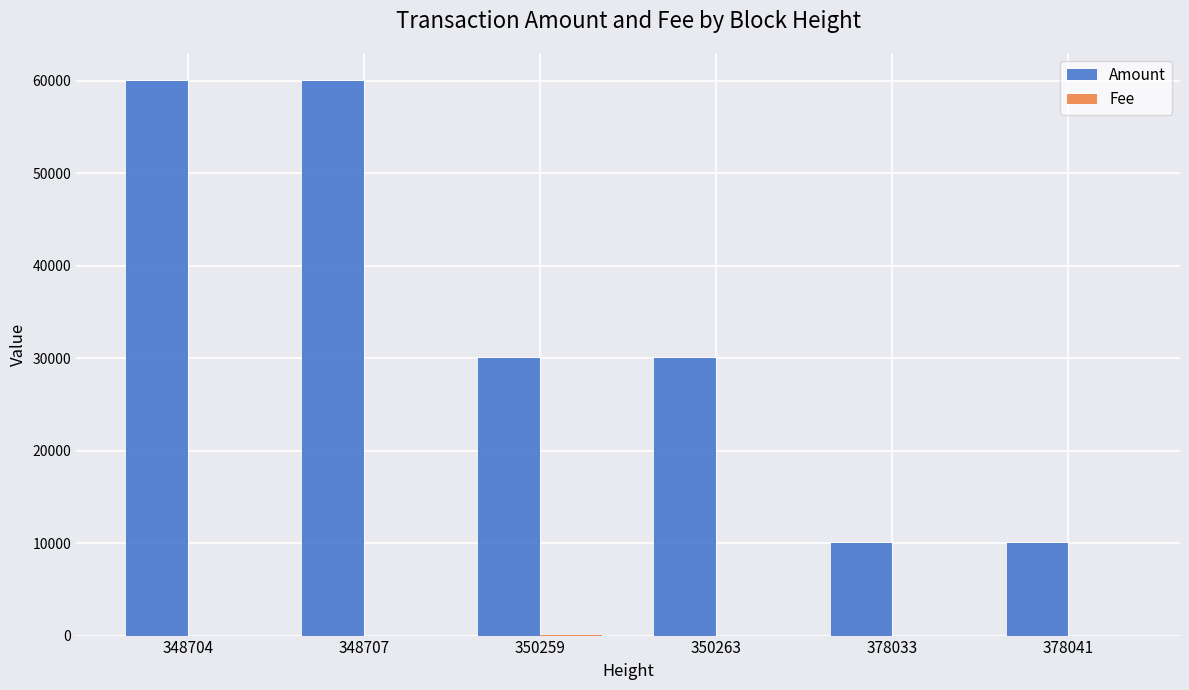

Which series has the largest total across all categories?

Amount